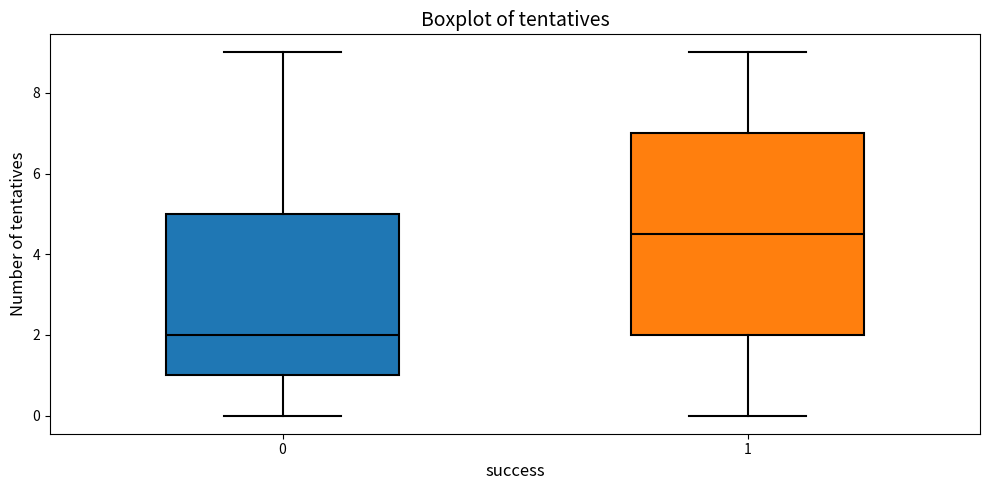

Comparing the boxes themselves (not the whiskers), which one is the tallest?

1